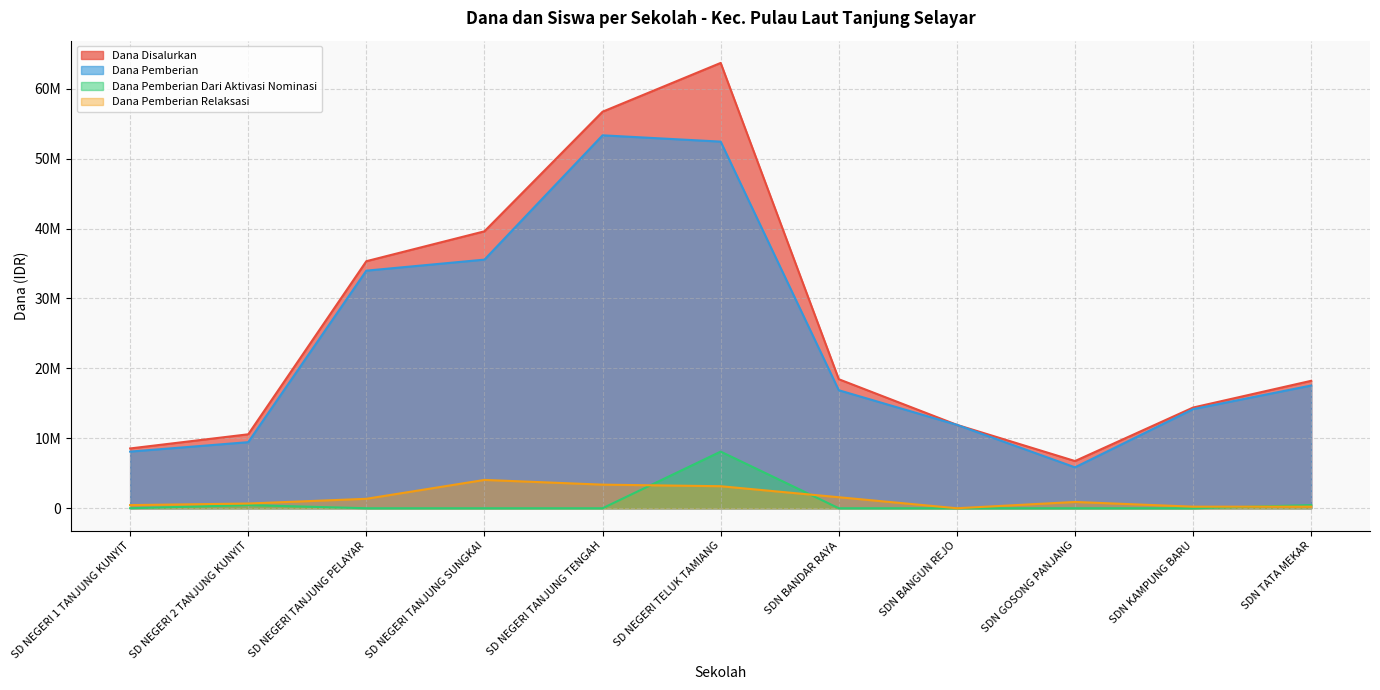

Which category has the highest value across all series?

SD NEGERI TELUK TAMIANG